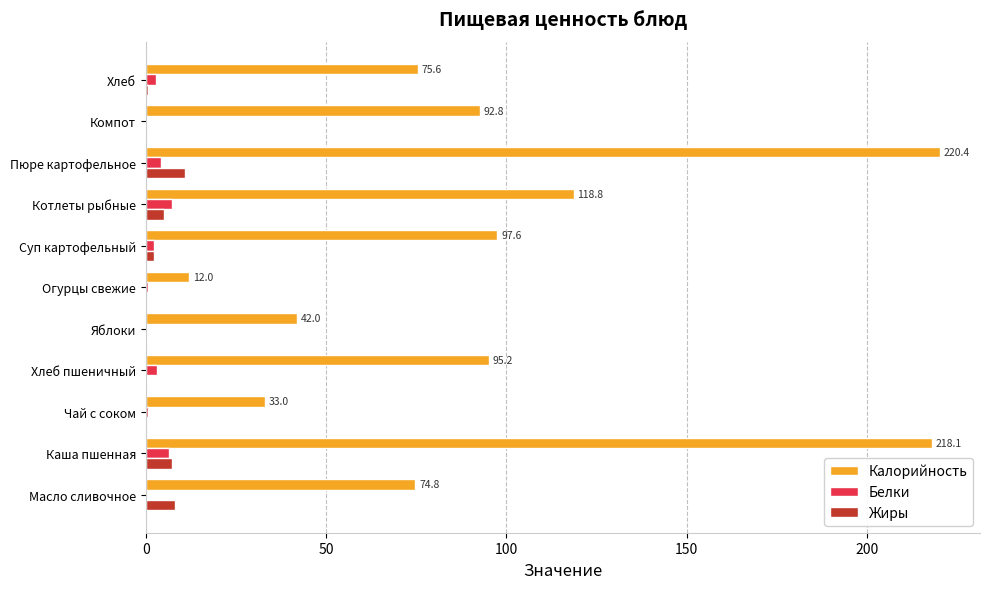

The value of Жиры at Компот is 0.0. True or false?

True